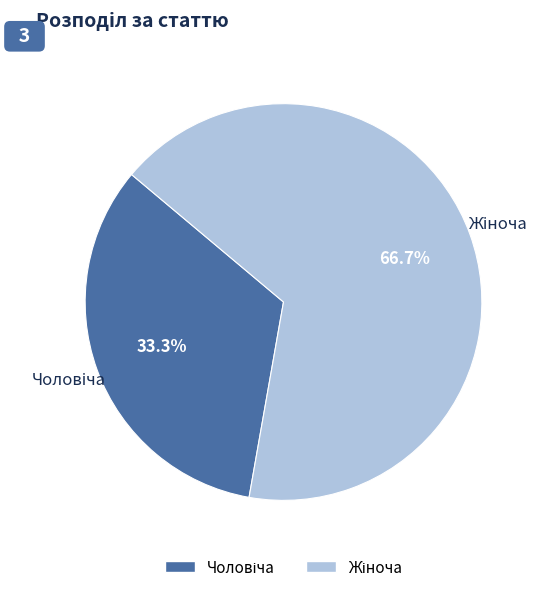

Is there a majority slice in this chart?

Yes